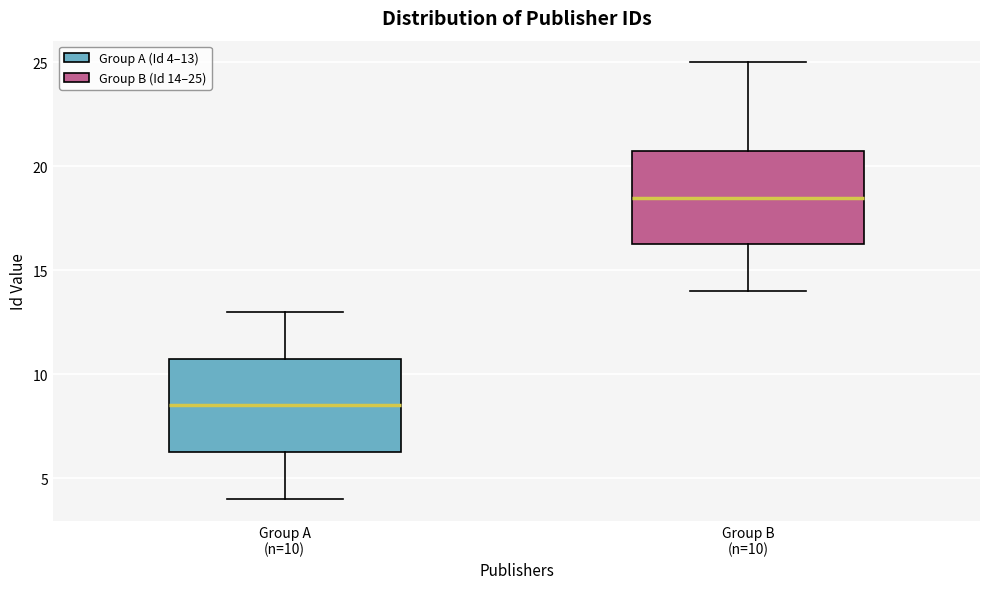

Reading left to right, transcribe this box plot: for each box, give where its median line is, the range the box spans, and where its two whiskers end, as read against the y-axis. The values are not printed on the chart, so give them approximately, as read against the axis.

Group A (n=10): median 8.5, box 6.5 to 11.0, whiskers 4.0 to 13.0
Group B (n=10): median 18.5, box 16.5 to 21.0, whiskers 14.0 to 25.0